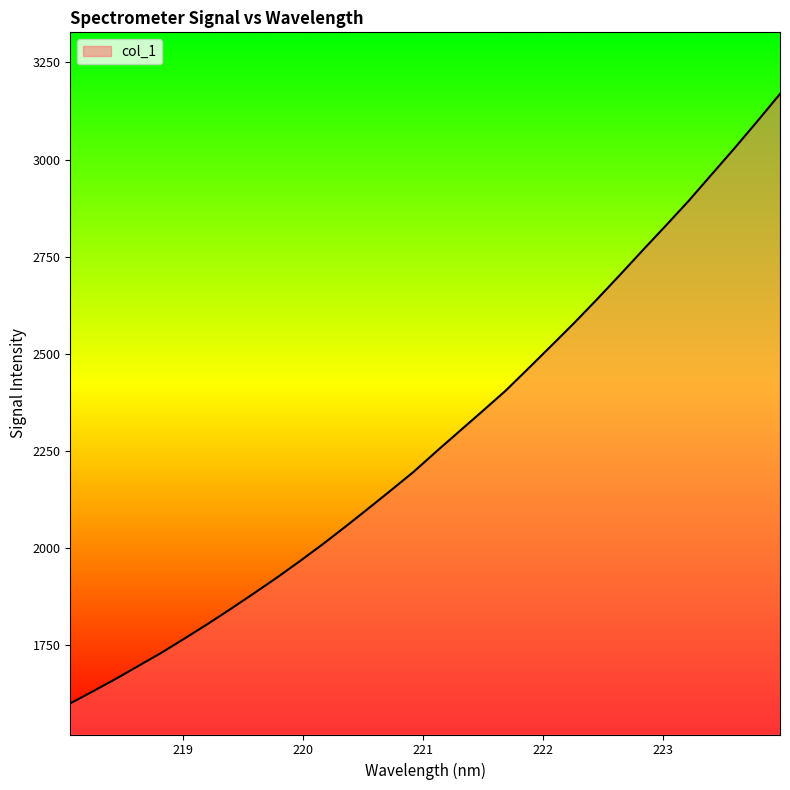

What is the difference between the maximum and minimum values?

1568.3